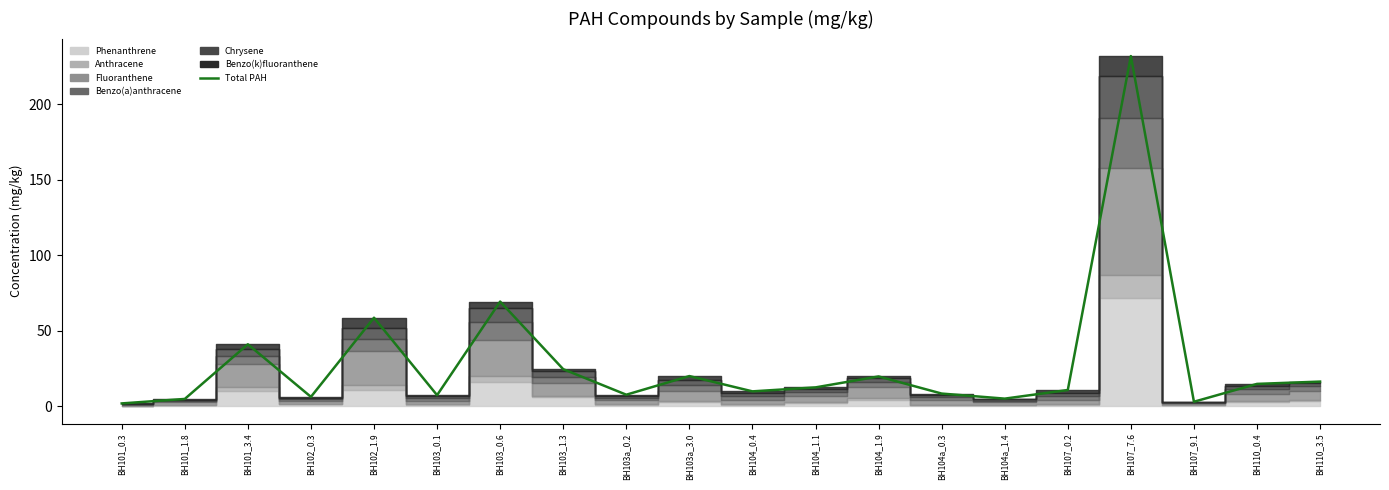

How many interior local peaks (higher than both neighbors) does the data have?

6